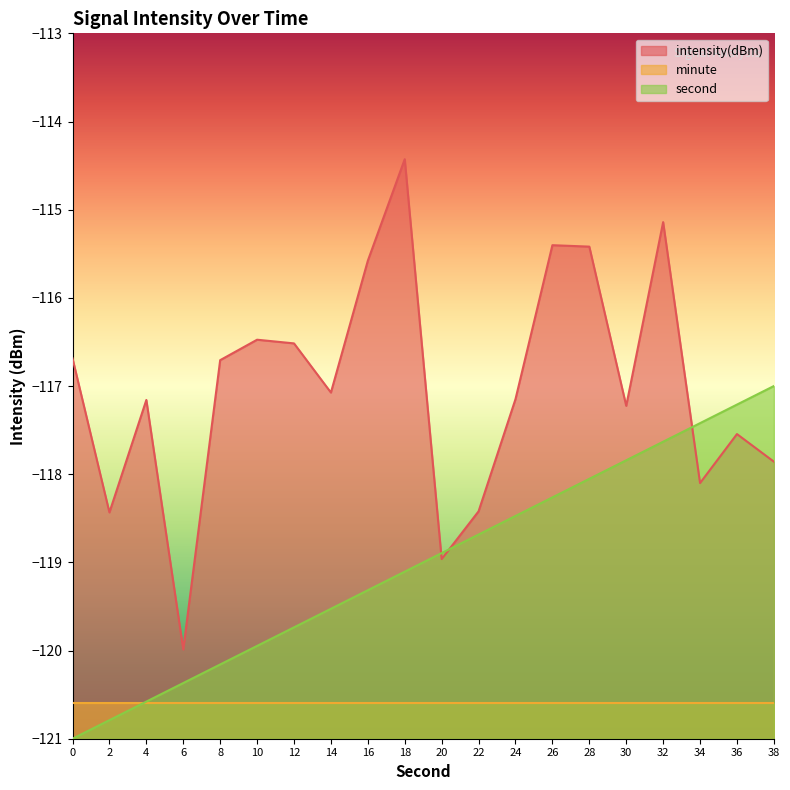

What are all the series names shown in the legend?

intensity(dBm), minute, second